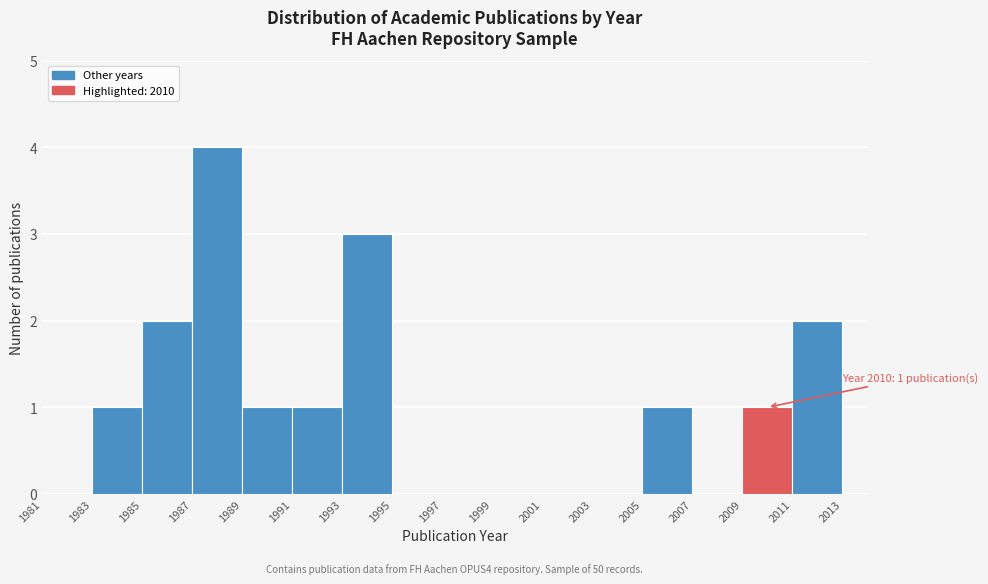

Which range on the x-axis has the tallest bar?

1987 to 1989